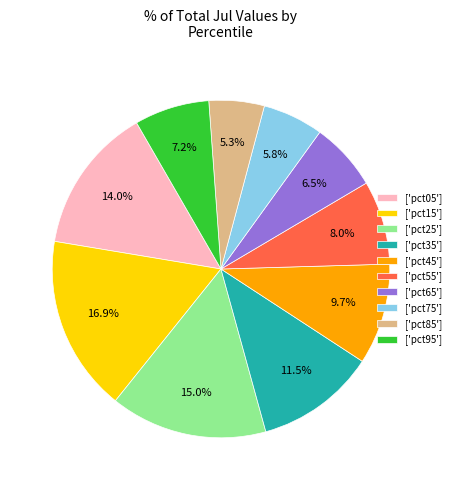

To the nearest percent, what is the difference between the largest and smallest slice percentages?

12%